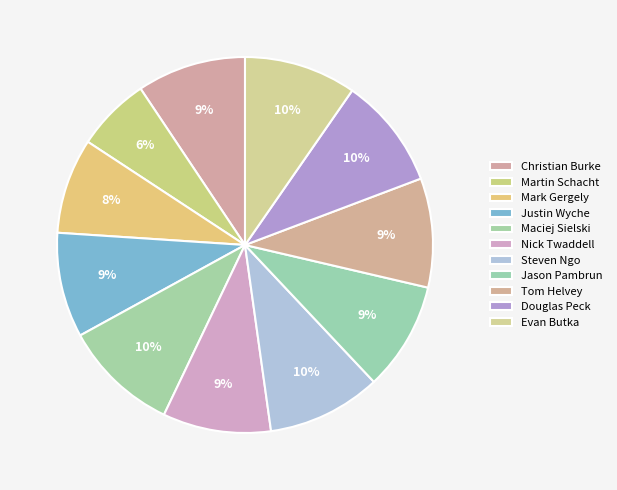

Is there a majority slice in this chart?

No